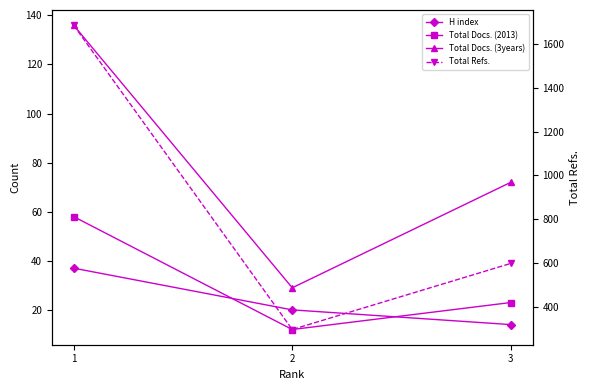

Reading left to right, what are all the values shown in this chart?

H index: 37	20	14
Total Docs. (2013): 58	12	23
Total Docs. (3years): 136	29	72
Total Refs.: 1686	296	598